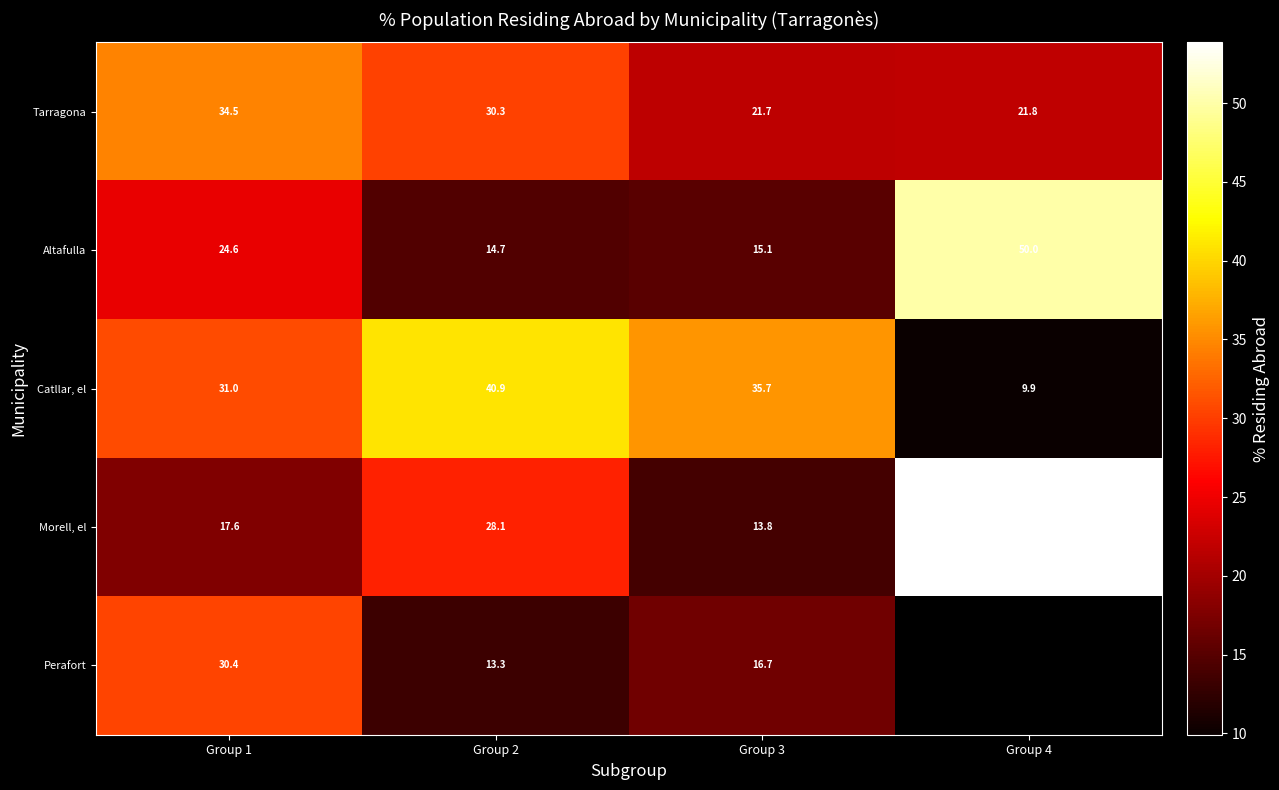

At which label is Catllar, el closest to 25?

Group 1